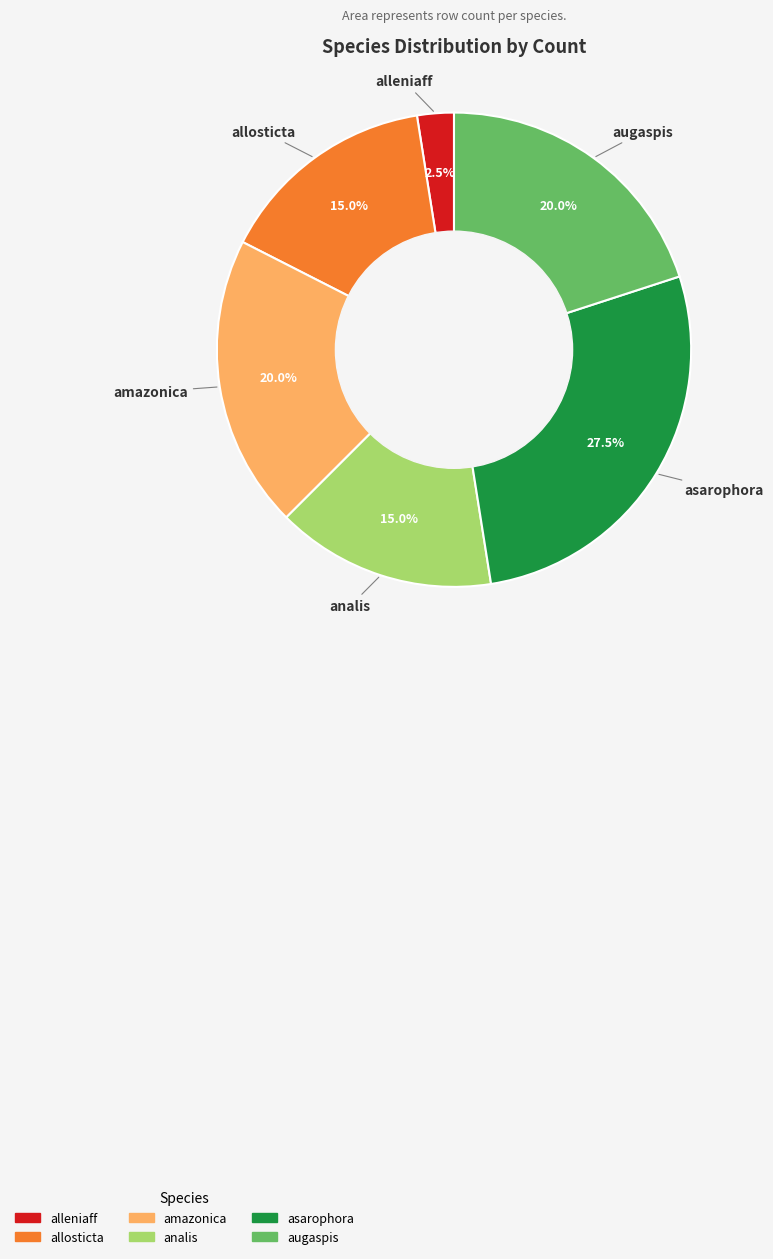

To the nearest percent, what is the difference between the largest and smallest slice percentages?

25%